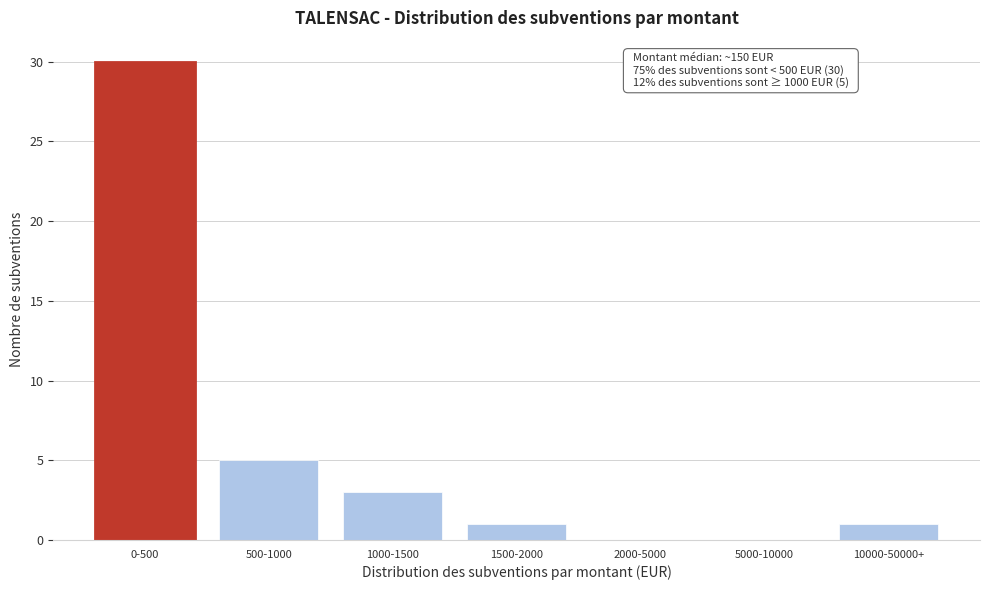

Reading left to right, transcribe all the data shown in this chart.

0-500=30	500-1000=5	1000-1500=3	1500-2000=1	2000-5000=0	5000-10000=0	10000-50000+=1